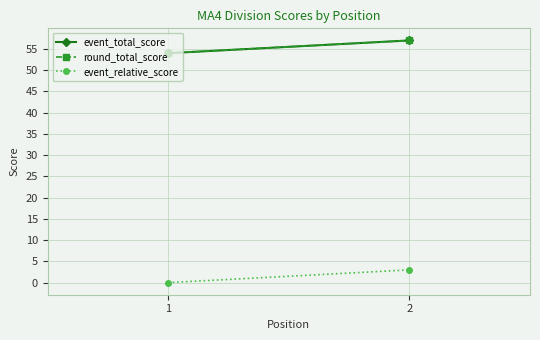

Is it true that event_relative_score equals 1 at 2?

False